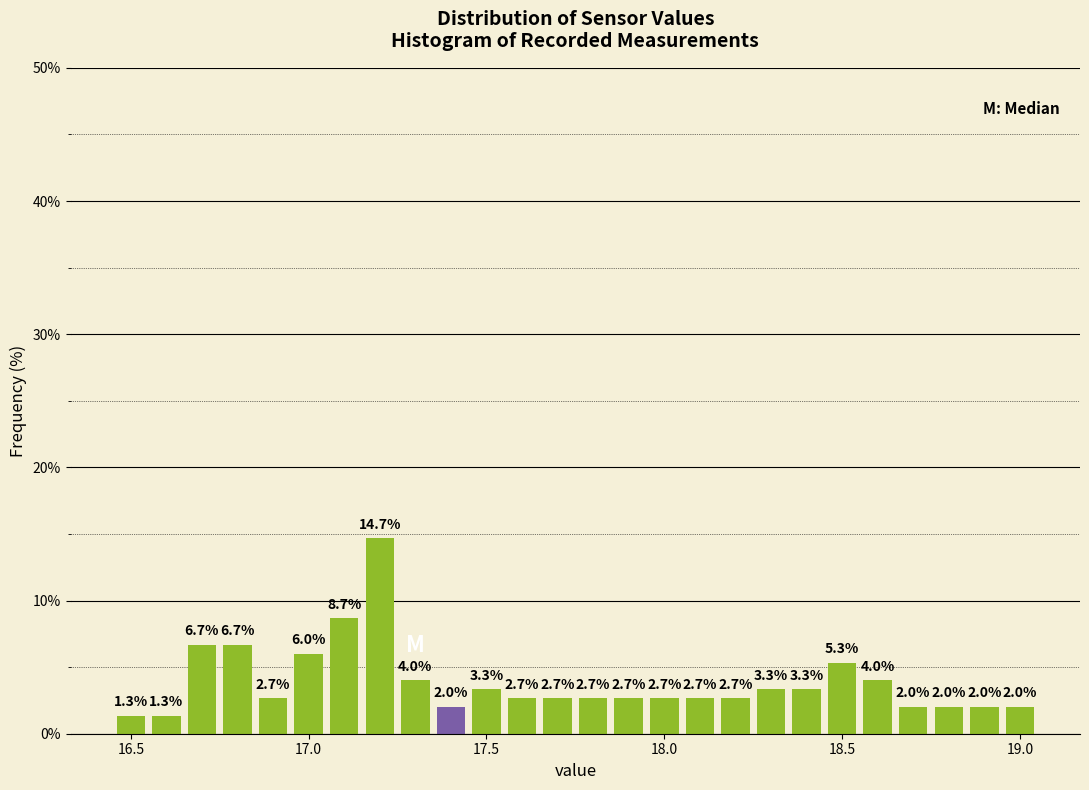

Around what value on the x-axis is the tallest bar? Give the approximate position of its centre, as read against the axis.

17.20